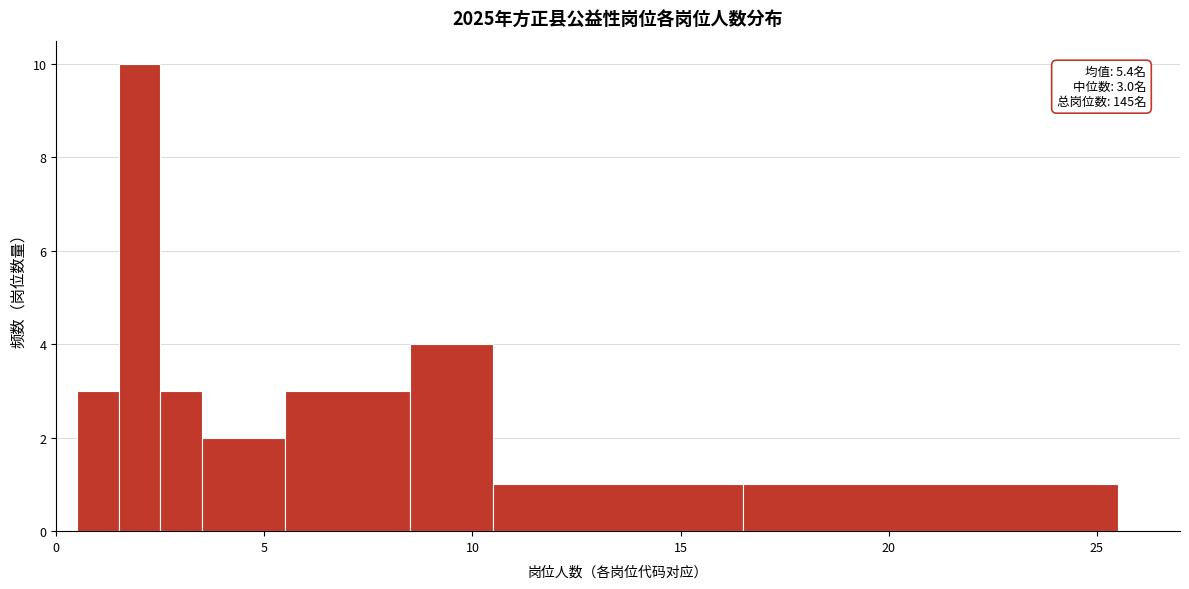

Read against the x-axis, roughly where is the centre of the tallest bar?

2.0